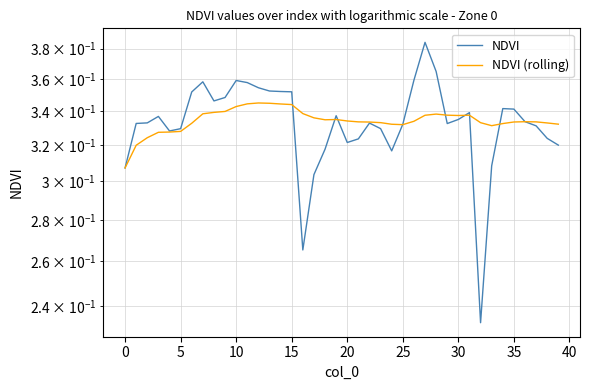

Reading left to right, what are all the values shown in this chart?

NDVI: 0.3	0.3	0.3	0.3	0.3	0.3	0.4	0.4	0.3	0.3	0.4	0.4	0.4	0.4	0.4	0.4	0.3	0.3	0.3	0.3	0.3	0.3	0.3	0.3	0.3	0.3	0.4	0.4	0.4	0.3	0.3	0.3	0.2	0.3	0.3	0.3	0.3	0.3	0.3	0.3
NDVI (rolling): 0.3	0.3	0.3	0.3	0.3	0.3	0.3	0.3	0.3	0.3	0.3	0.3	0.3	0.3	0.3	0.3	0.3	0.3	0.3	0.3	0.3	0.3	0.3	0.3	0.3	0.3	0.3	0.3	0.3	0.3	0.3	0.3	0.3	0.3	0.3	0.3	0.3	0.3	0.3	0.3